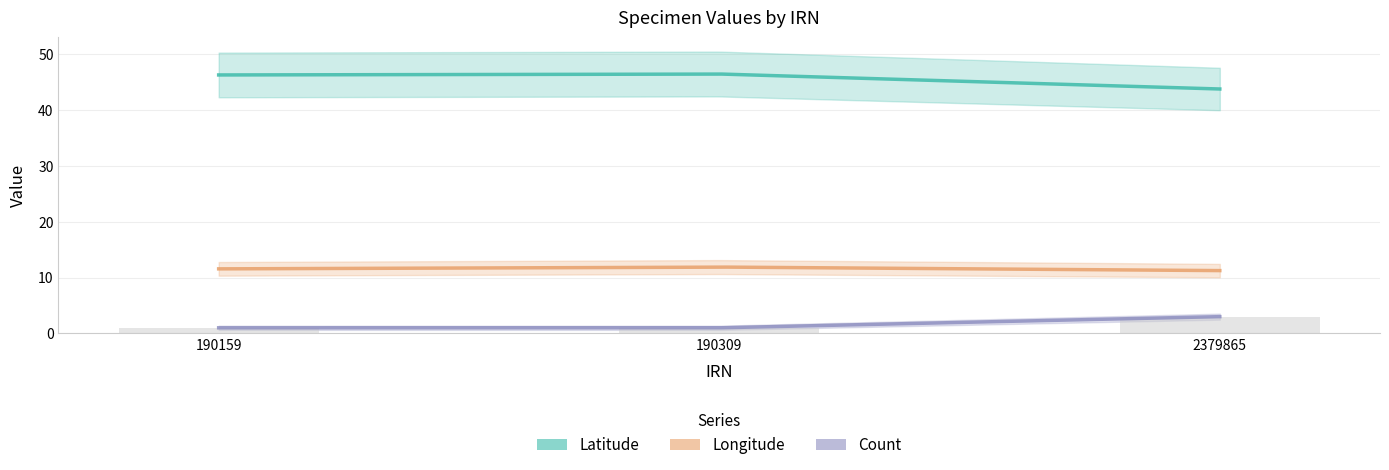

Is the value of Longitude at 190309 greater than the value of Latitude at 190159?

No